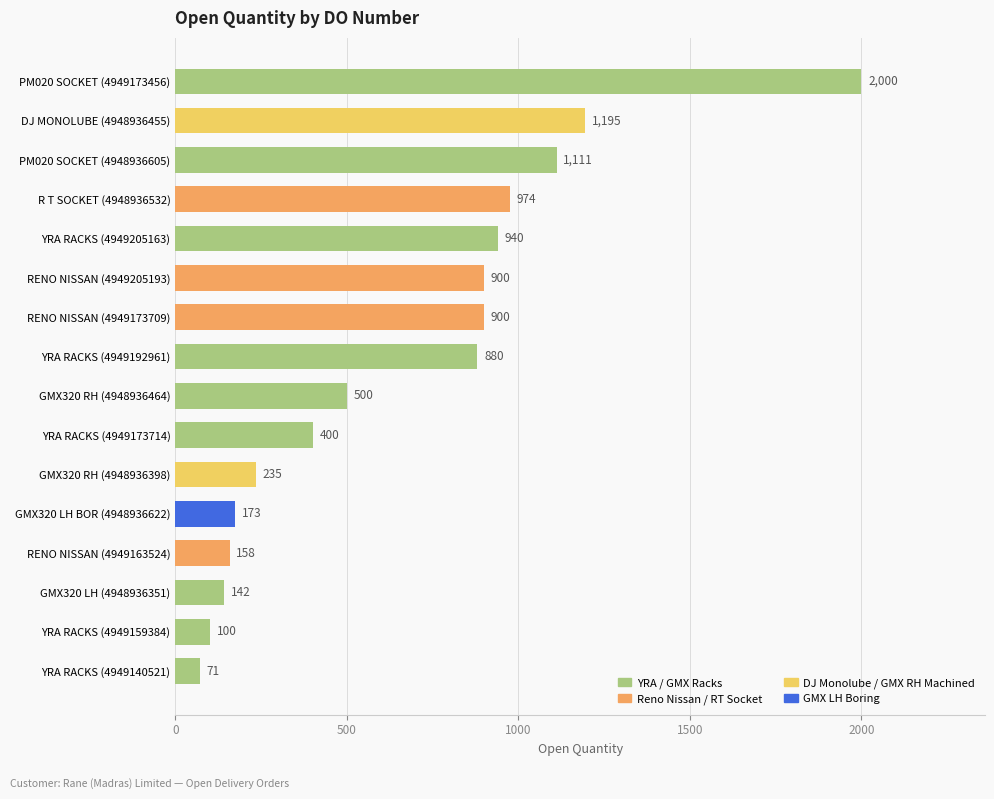

What is the ratio of the value at GMX320 LH BOR (4948936622) to the value at RENO NISSAN (4949163524)?

1.1